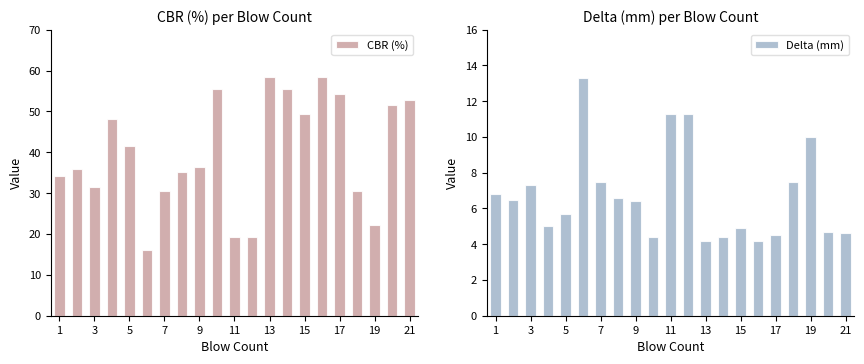

Does the chart contain stacked bars?

No